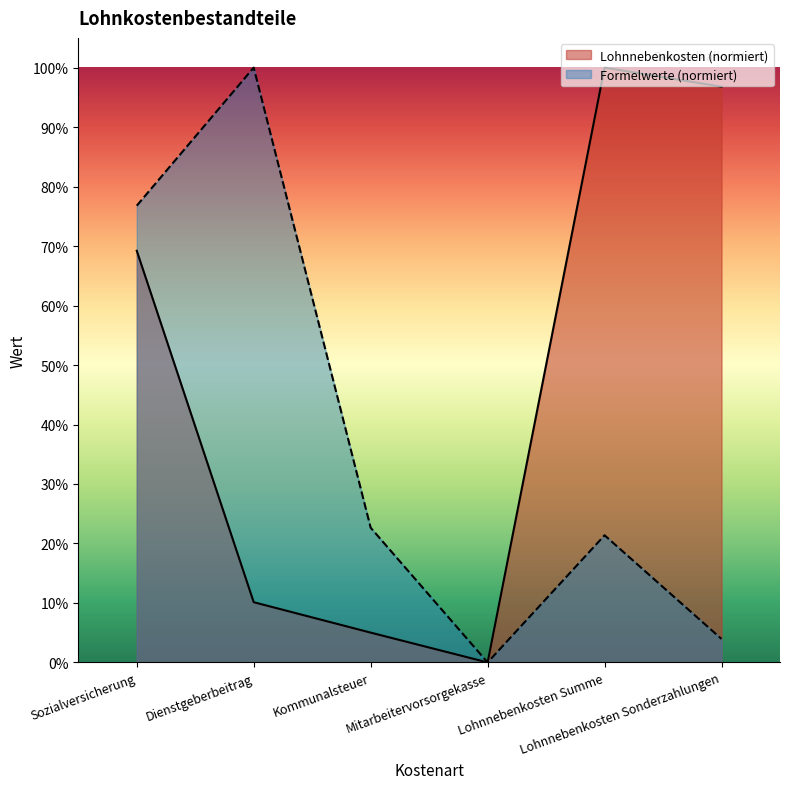

Which series has the widest spread of values?

Formelwerte